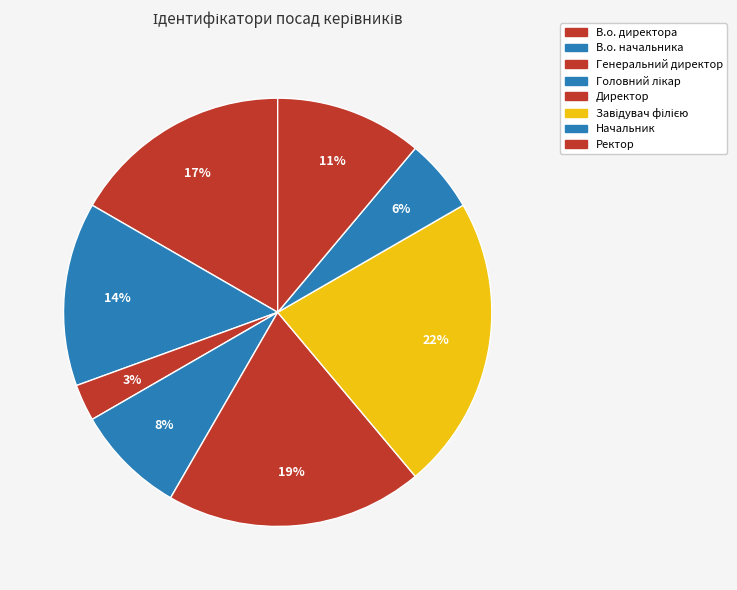

What percentage is the В.о. начальника slice, to the nearest percent?

14%